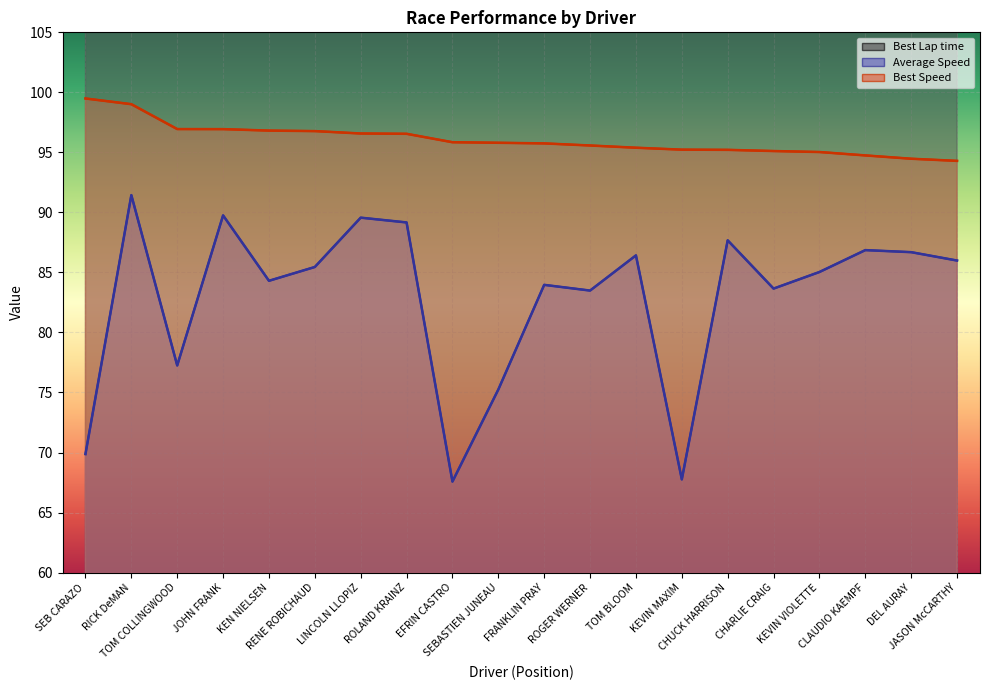

The Best Speed series shows 23.6 at DEL AURAY. True or false?

False